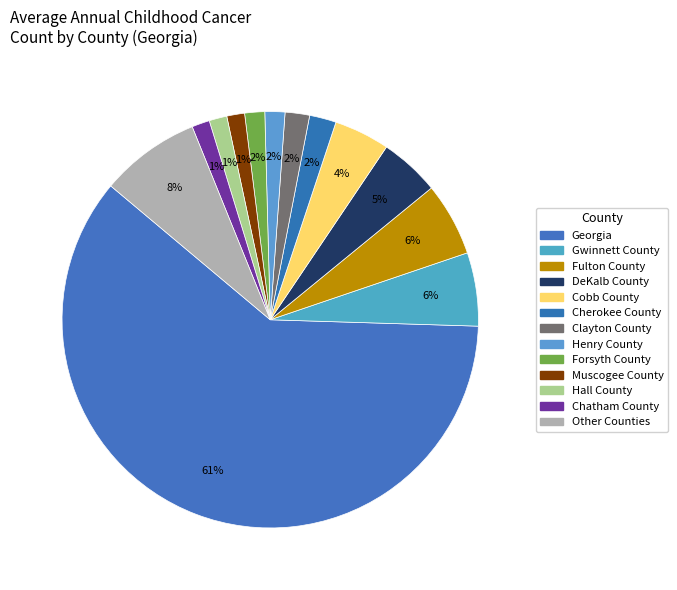

Count the number of slices in the pie.

13